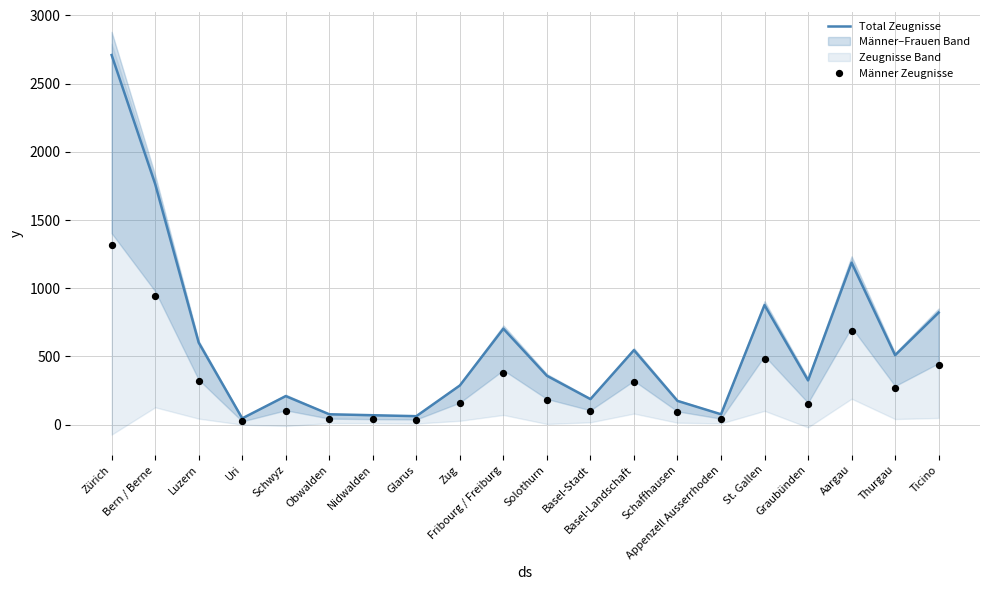

What are all the series names shown in the legend?

Total Zeugnisse, Männer Zeugnisse